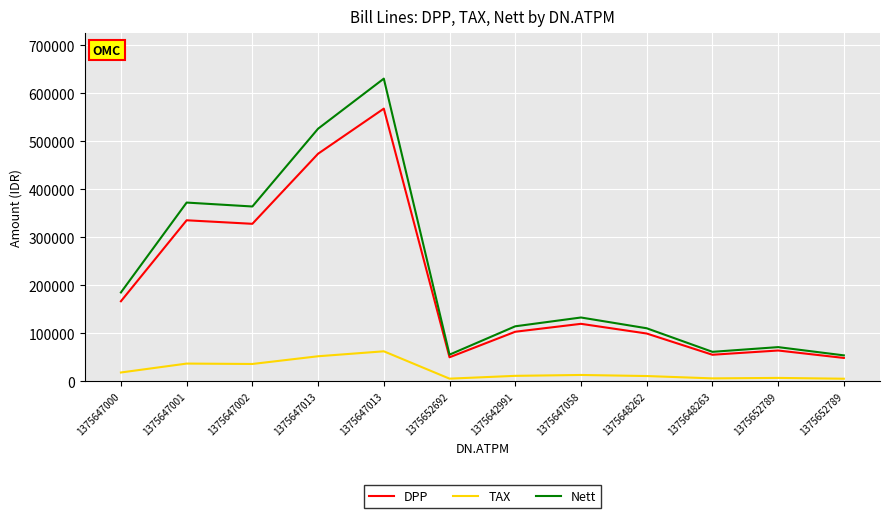

How many lines are shown in the chart?

3